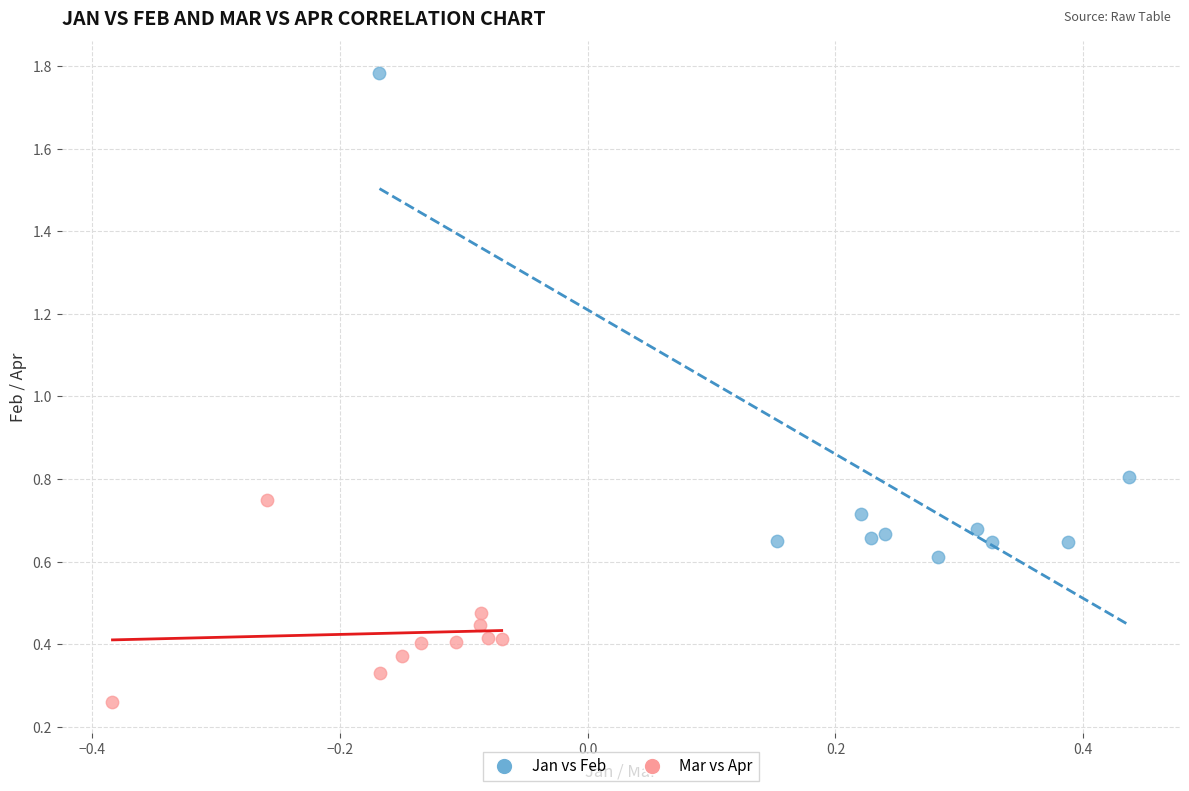

Which series has the largest Y range (max minus min)?

Jan vs Feb